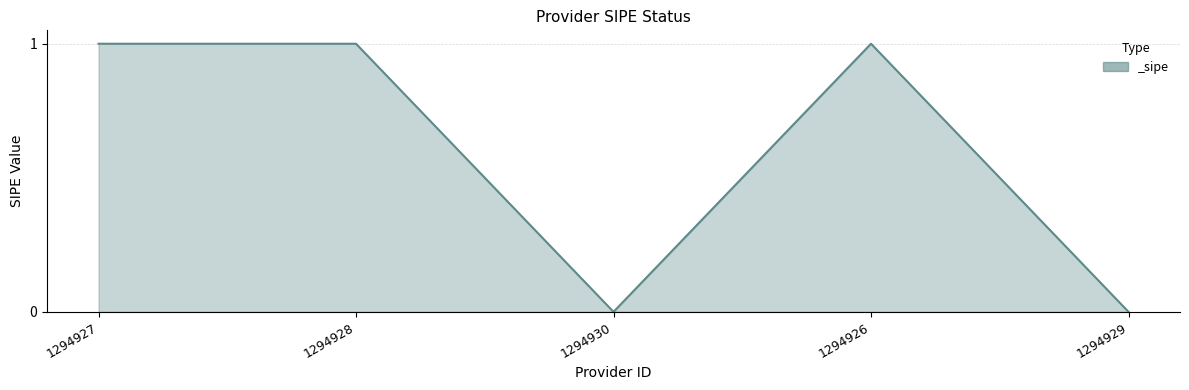

How many lines are shown in the chart?

1